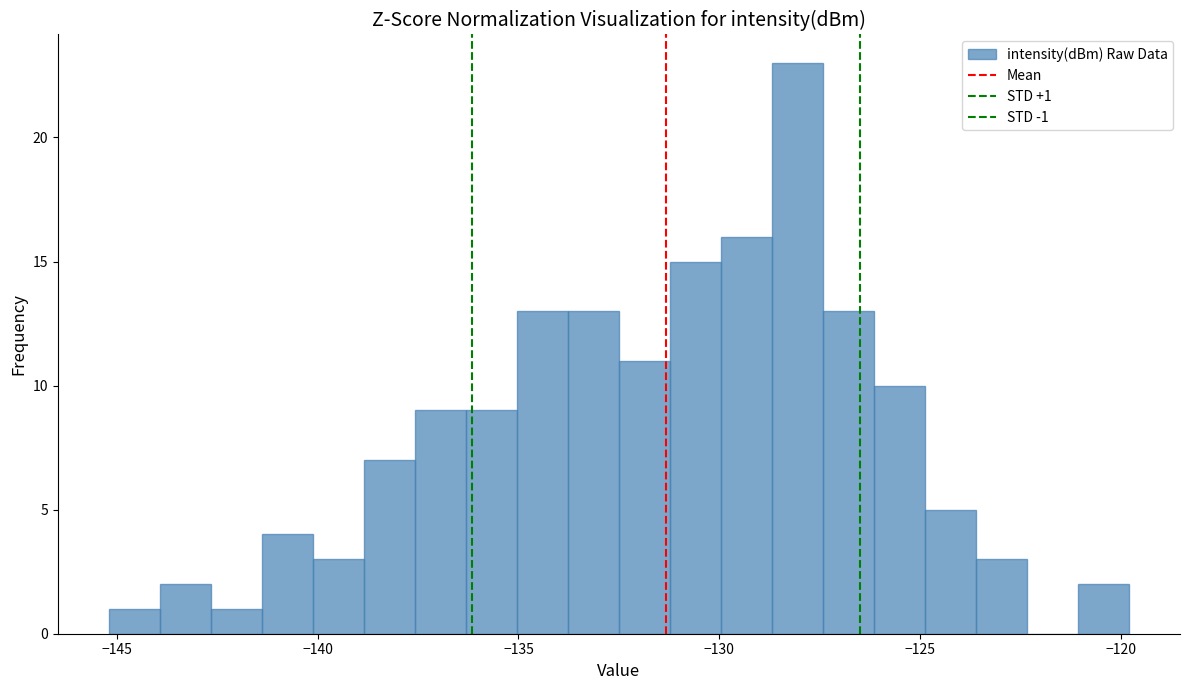

Around what value on the x-axis is the tallest bar? Give the approximate position of its centre, as read against the axis.

-128.0